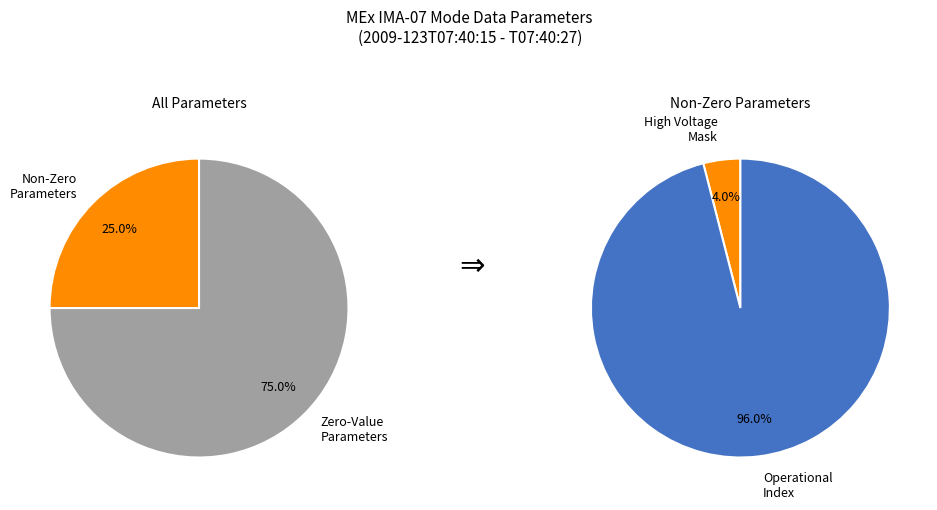

Which slice is the largest?

Operational Index